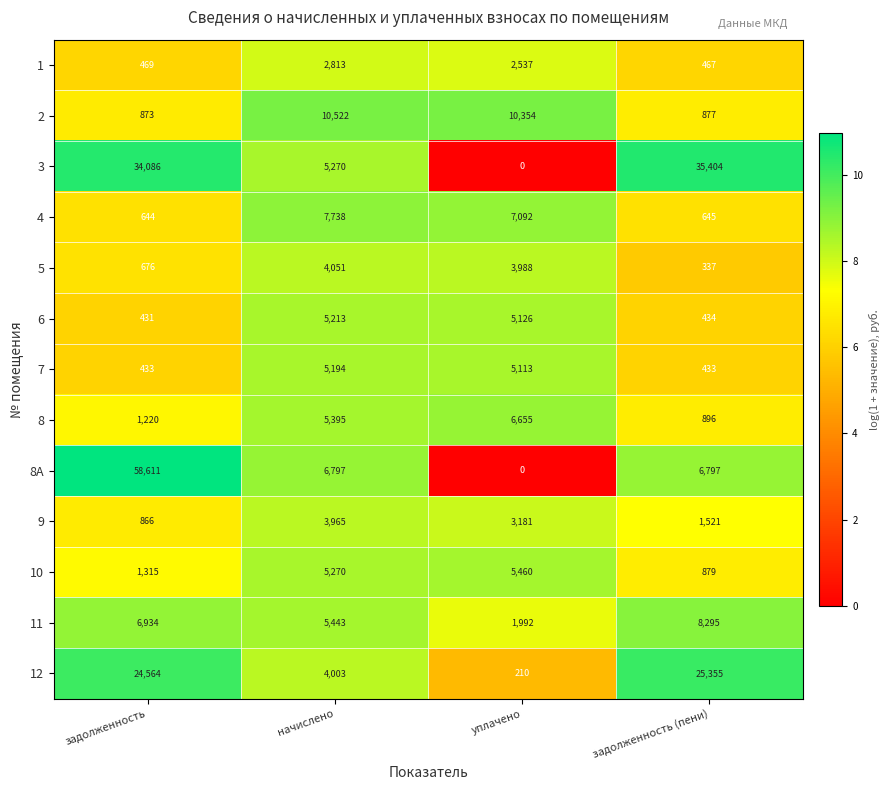

Which series has the largest range (max minus min)?

8A